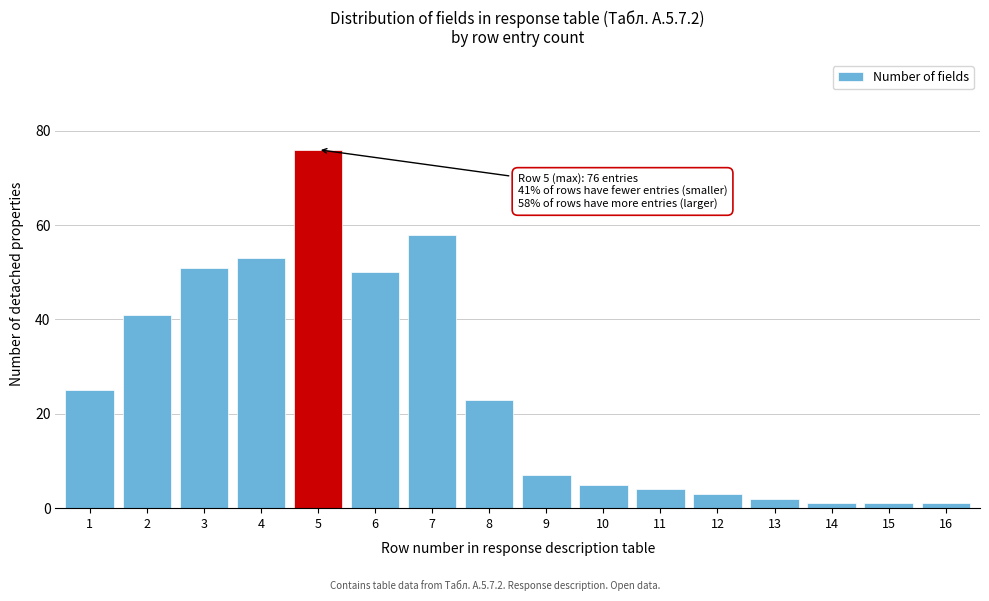

Reading right to left, list all the values displayed in this chart.

1	1	1	2	3	4	5	7	23	58	50	76	53	51	41	25